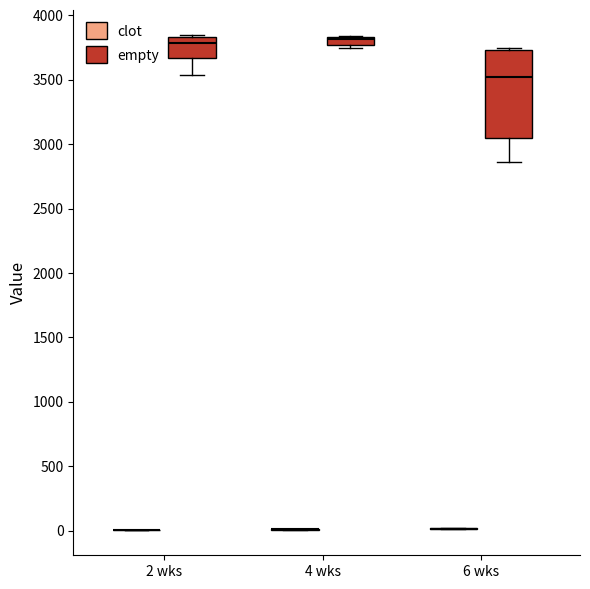

Comparing the boxes themselves (not the whiskers), which one is the tallest?

6 wks (empty)